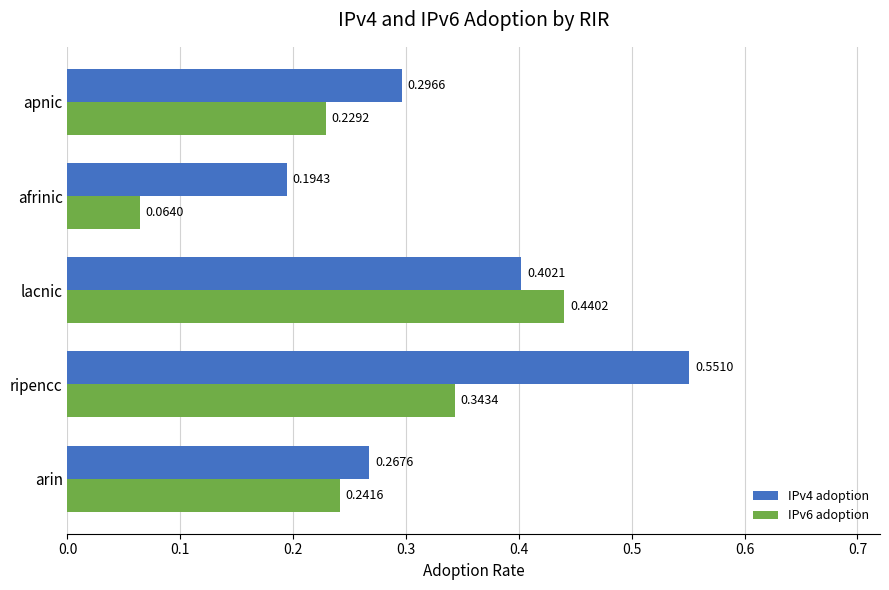

Which series changed the most between arin and ripencc?

IPv4 adoption